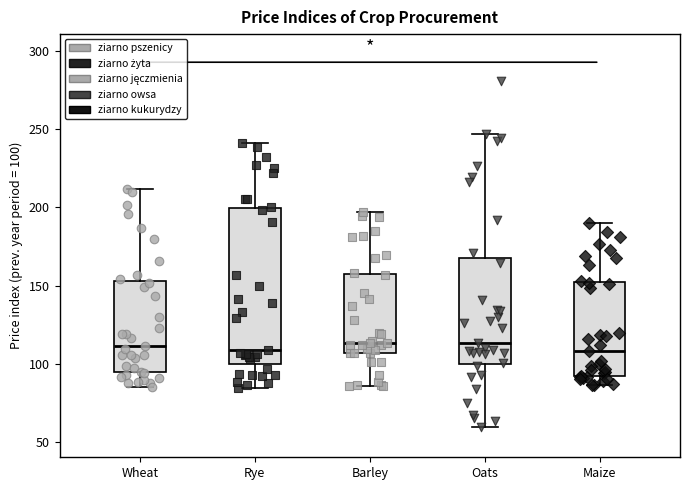

Reading left to right, transcribe this box plot: for each box, give where its median line is, the range the box spans, and where its two whiskers end, as read against the y-axis. The values are not printed on the chart, so give them approximately, as read against the axis.

Wheat: median 110, box 95 to 155, whiskers 85 to 210
Rye: median 110, box 100 to 200, whiskers 85 to 240
Barley: median 115, box 105 to 155, whiskers 85 to 195
Oats: median 115, box 100 to 170, whiskers 60 to 245
Maize: median 110, box 90 to 150, whiskers 85 to 190